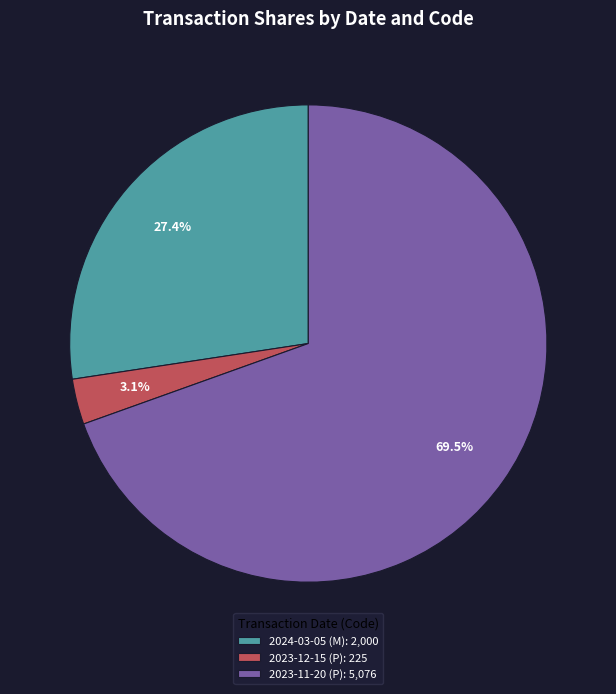

What portion of the pie excludes 2023-11-20 (P)?

30.5%